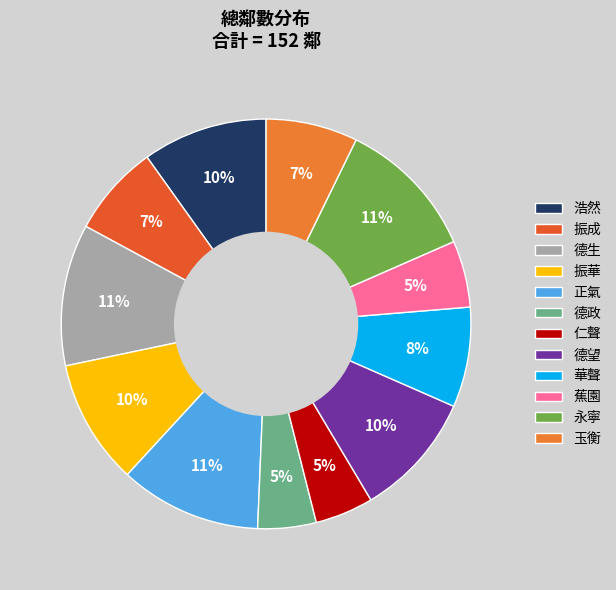

Does 德望 account for over 50% of the chart?

No